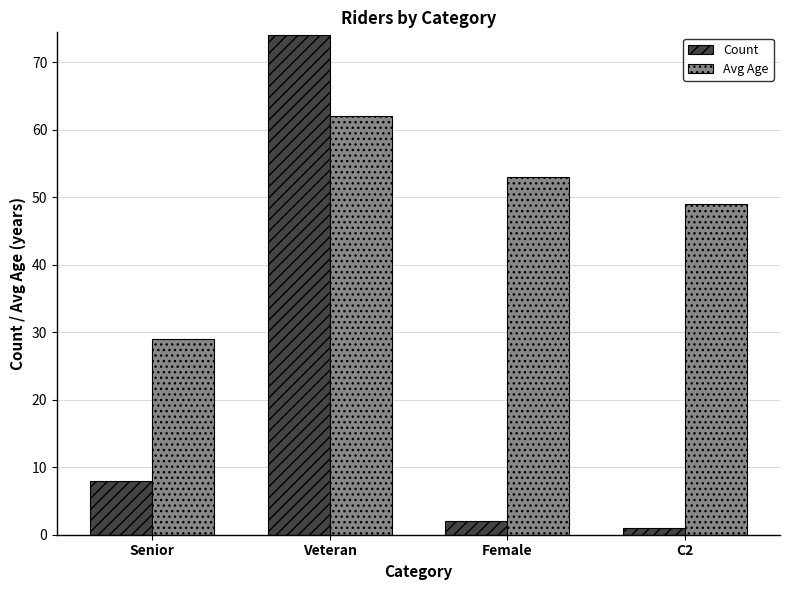

The value of Count at Veteran is 74. True or false?

True